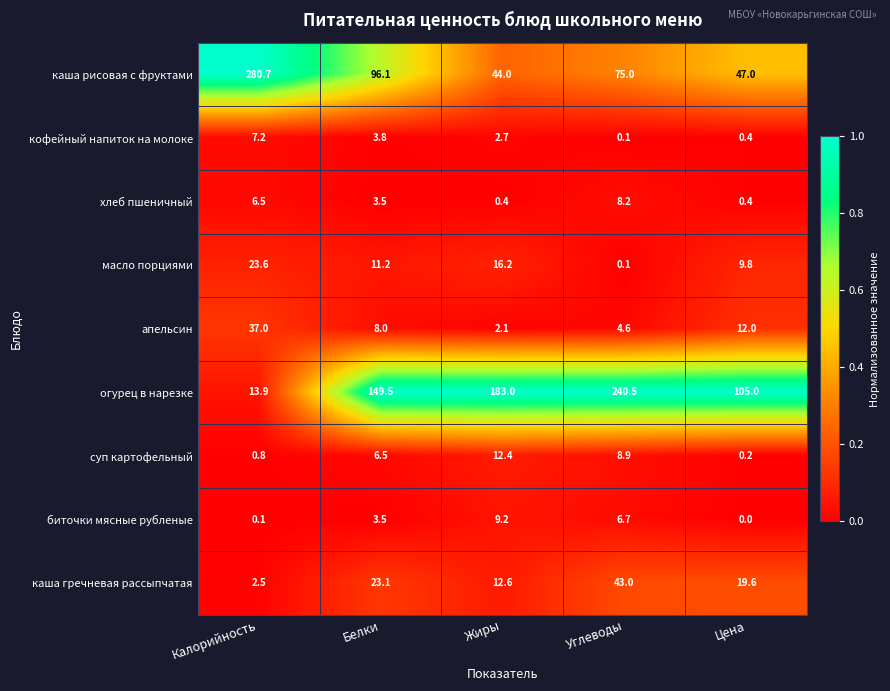

At which label does биточки мясные рубленые reach its peak?

Жиры